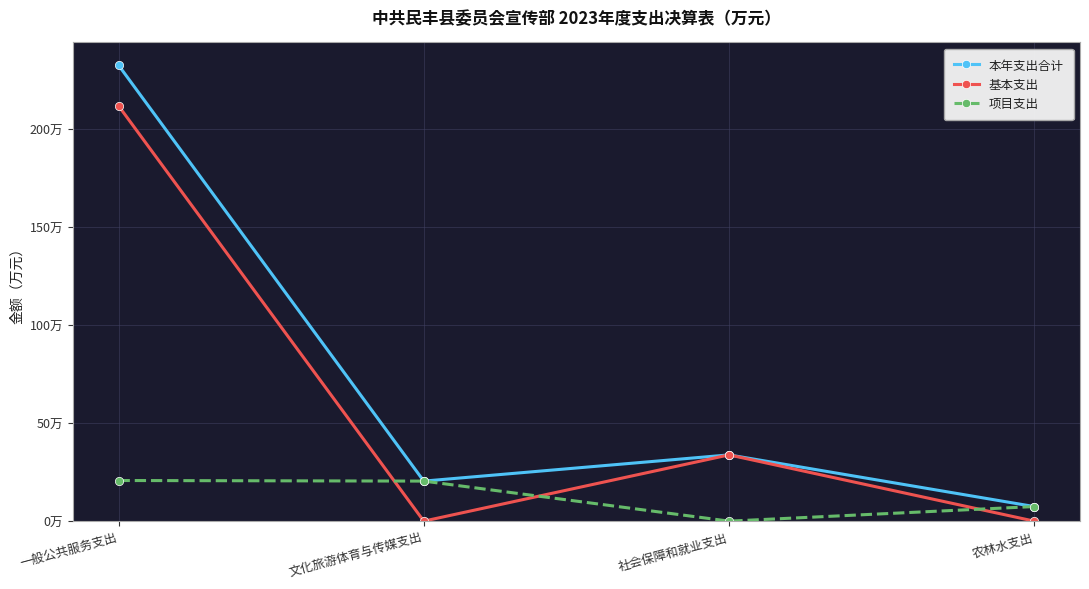

What is the maximum value for 项目支出?

20.7